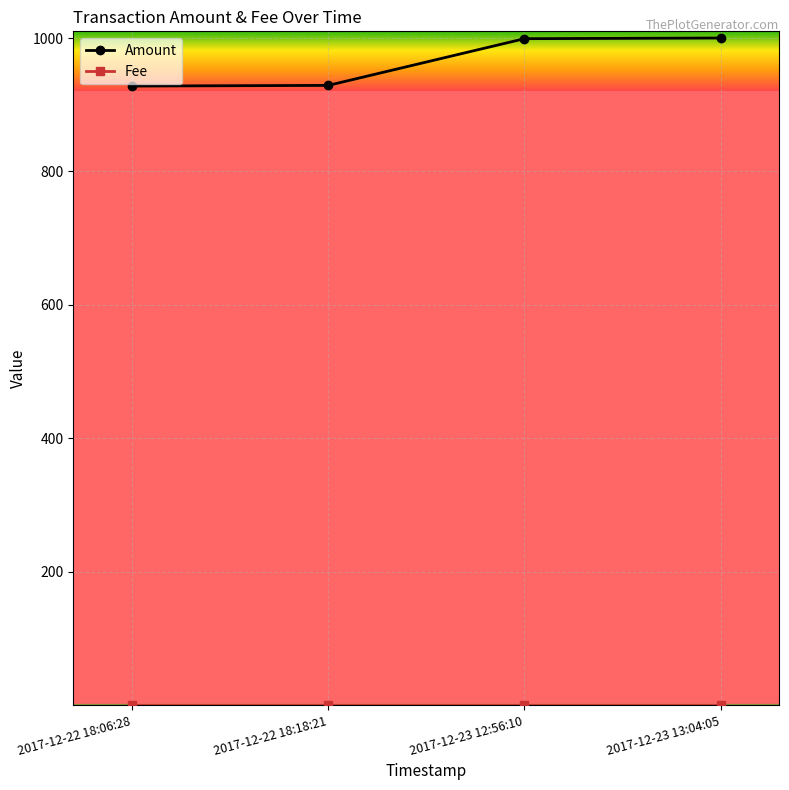

What is the label of the 2nd point from the left?

2017-12-22 18:18:21